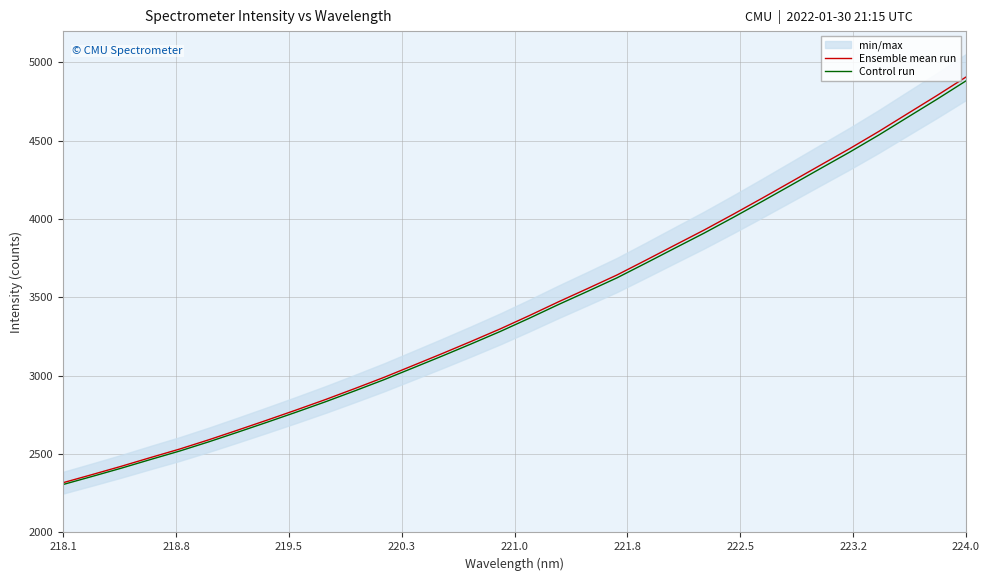

What is the maximum value for Ensemble mean run?

4906.3